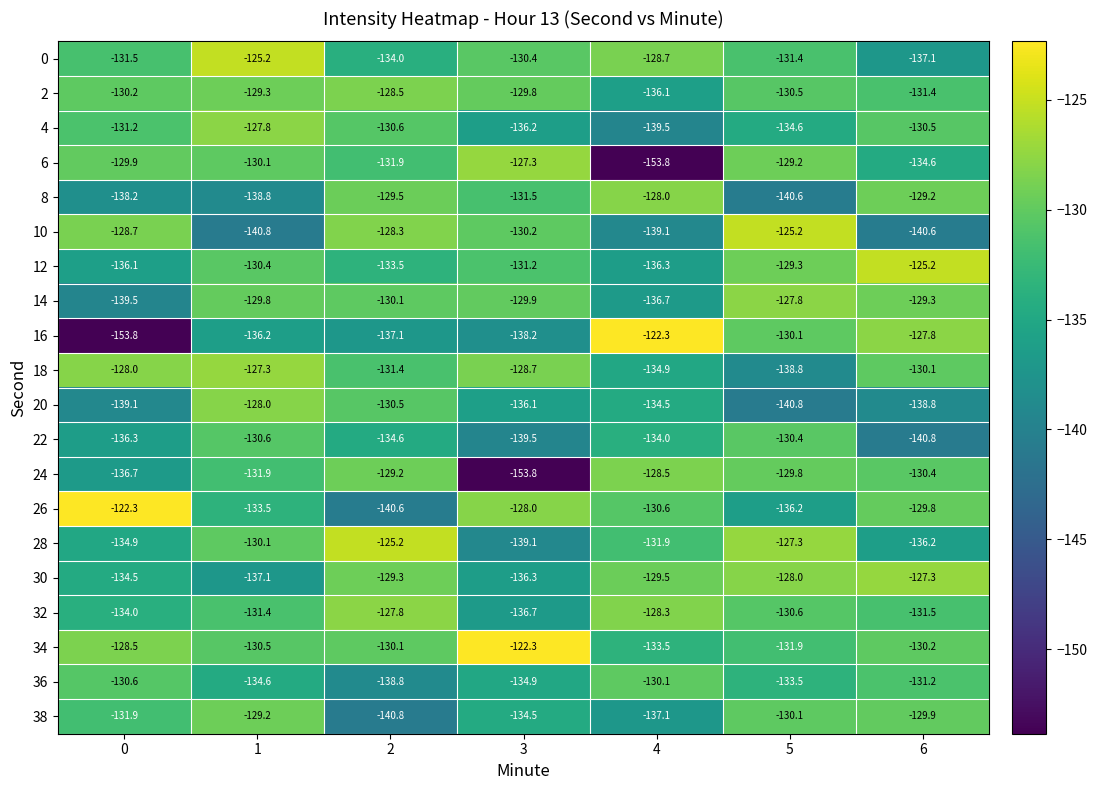

How many categories are shown in the chart?

7